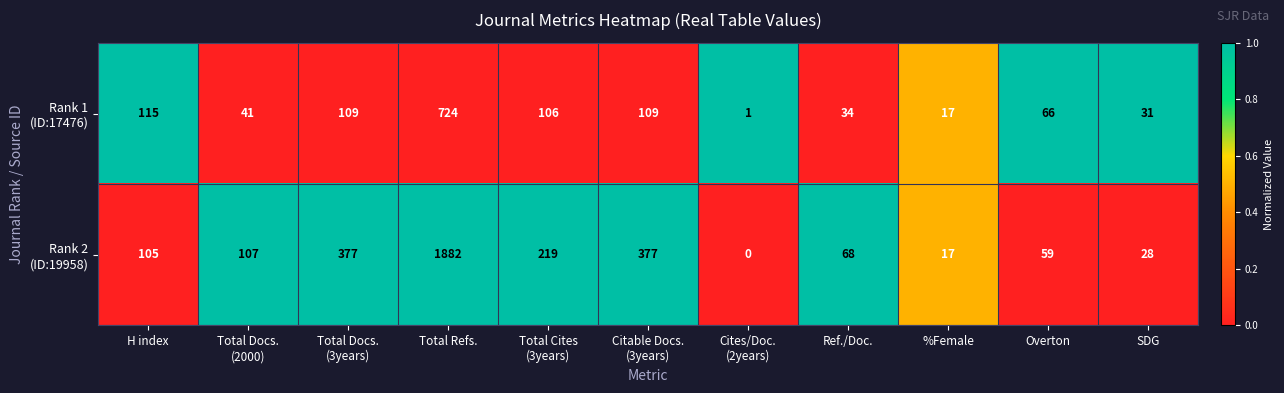

At which category does the chart reach its peak across all series?

Total Refs.